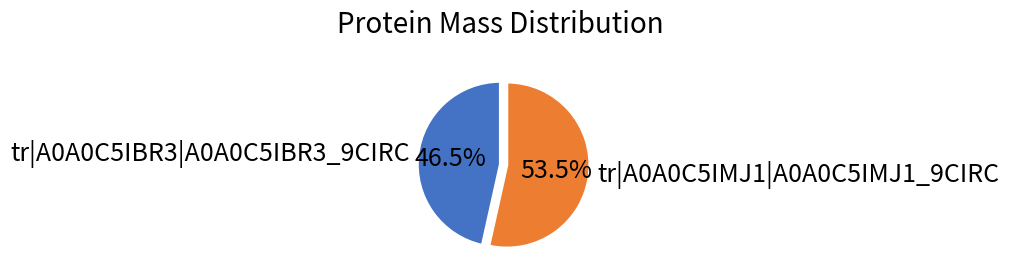

Does any single category account for the majority?

Yes